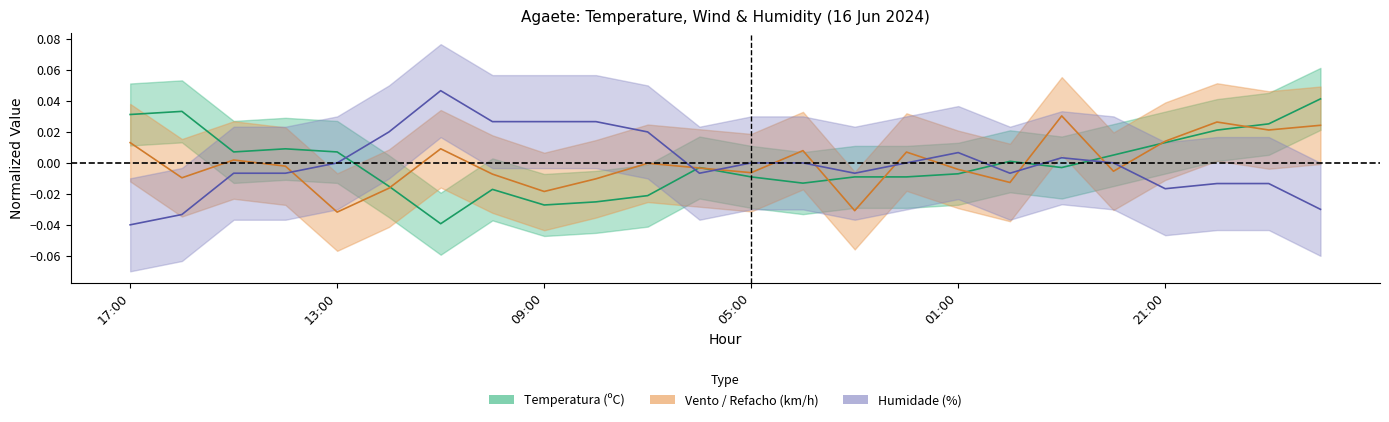

How many interior local valleys does the Temperatura series have?

5